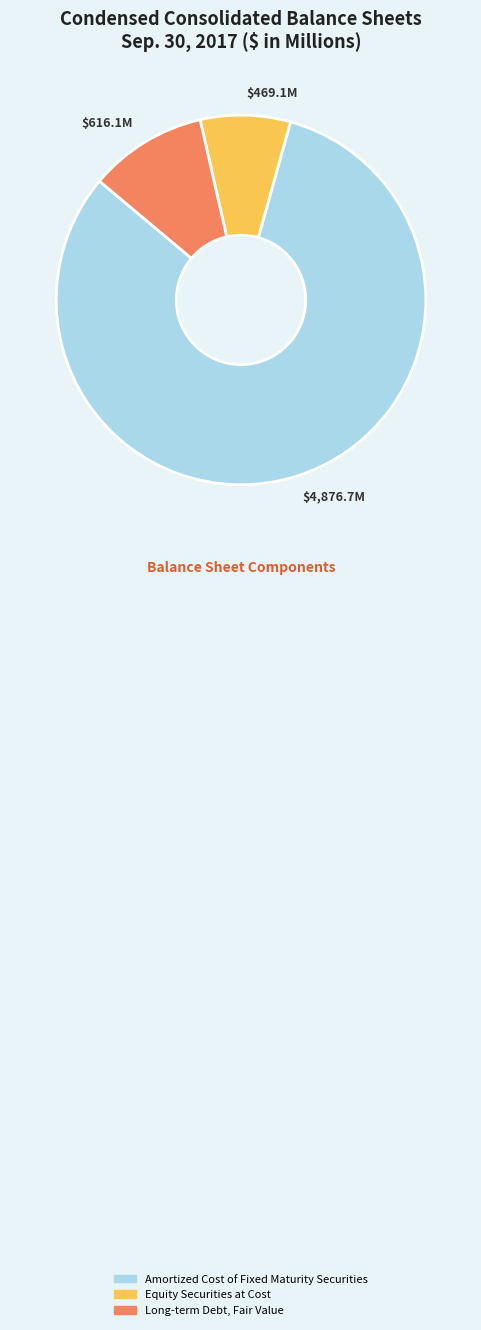

Between Amortized Cost of Fixed Maturity Securities and Equity Securities at Cost, which is larger?

Amortized Cost of Fixed Maturity Securities